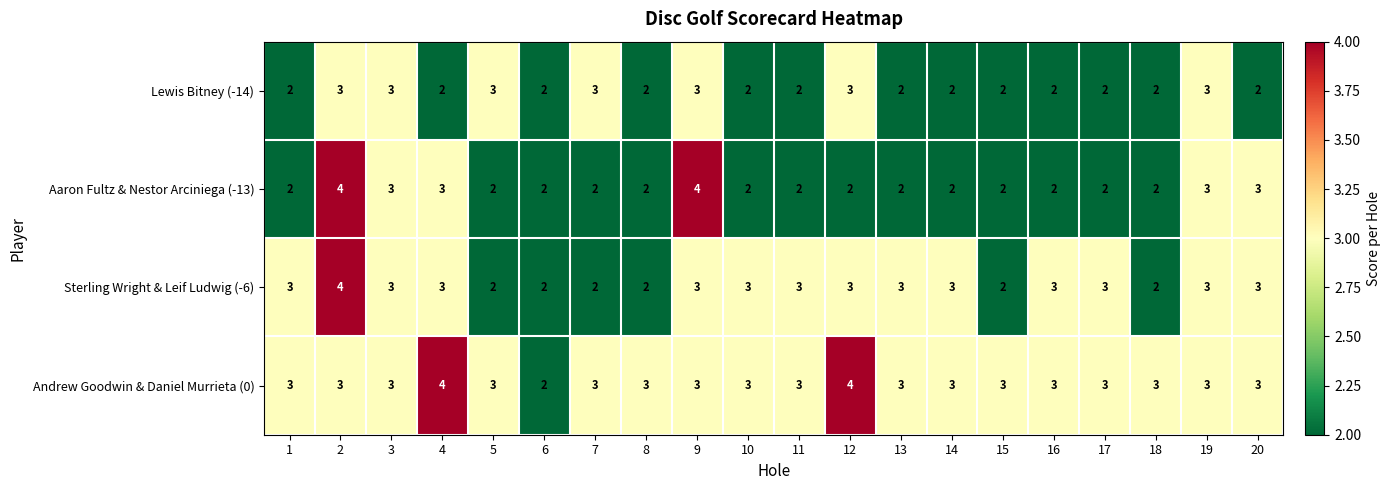

At which label does Andrew Goodwin & Daniel Murrieta (0) reach its minimum?

6